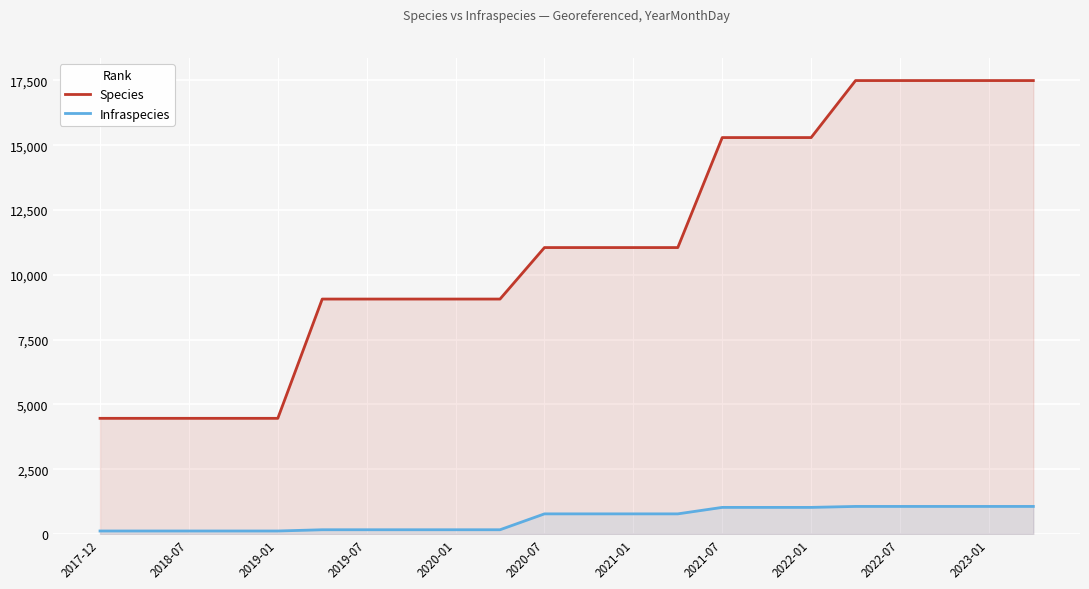

What is the spread (max minus min) of values at 2023-01?

16435